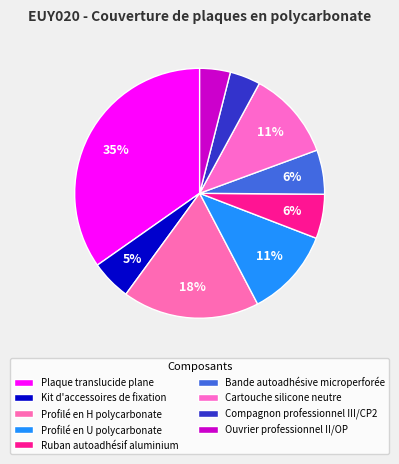

How many slices are in this pie chart?

9